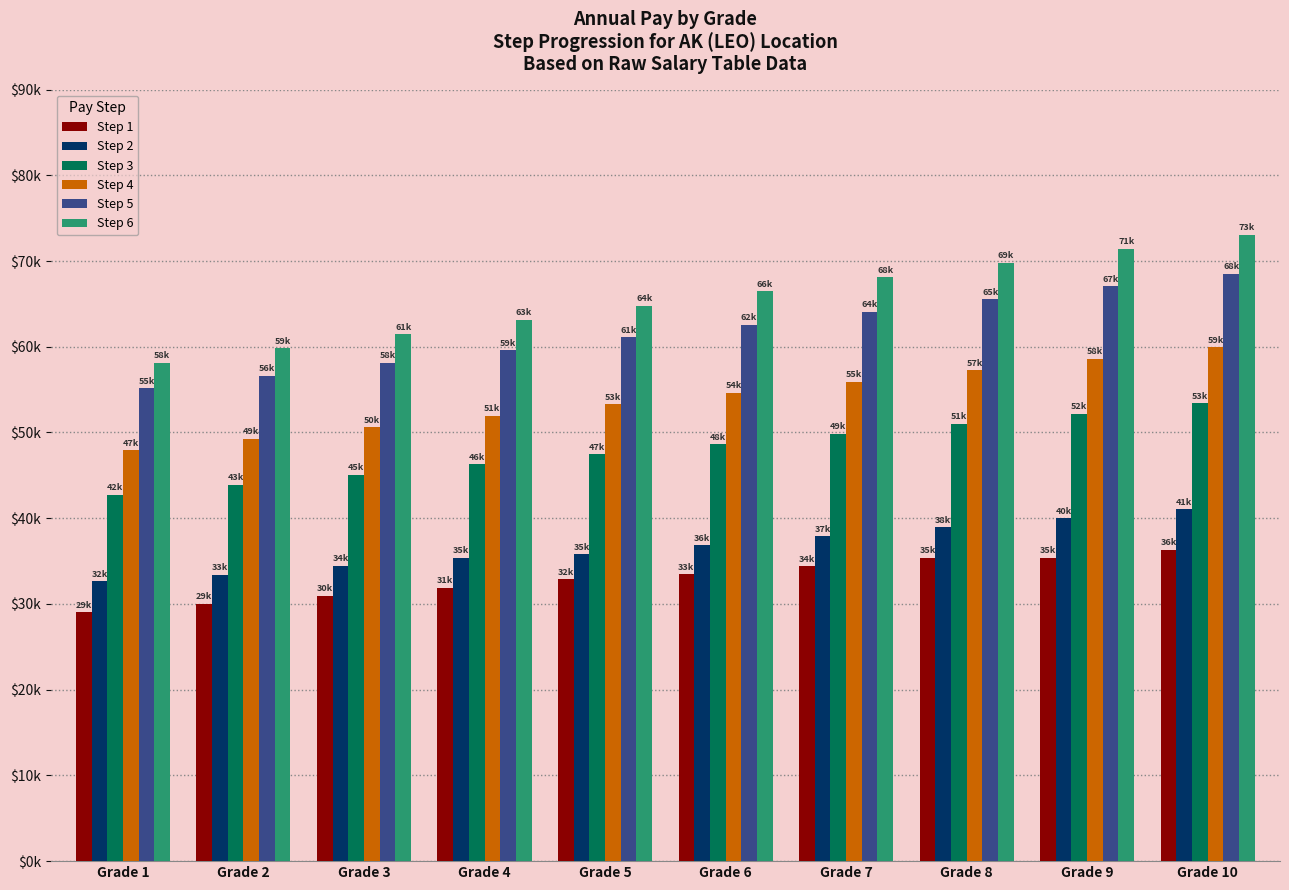

What is the difference between the second highest and minimum values in the Step 1 series?

6380